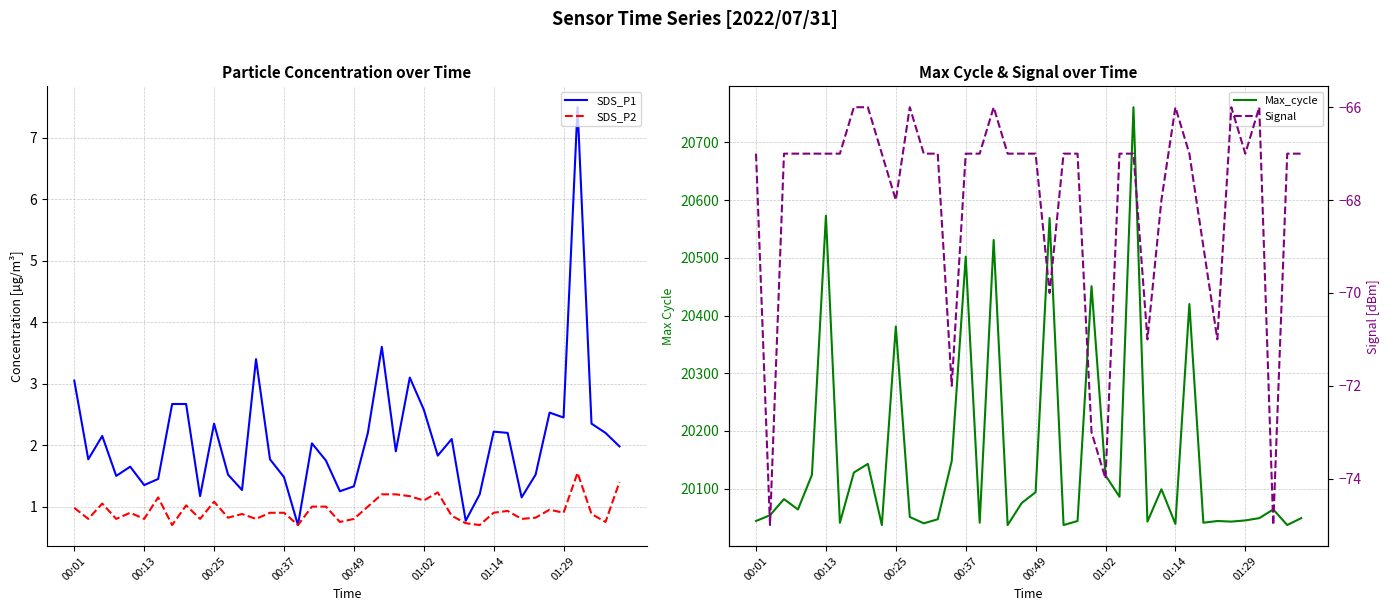

What is the label of the 20th point from the left?

19